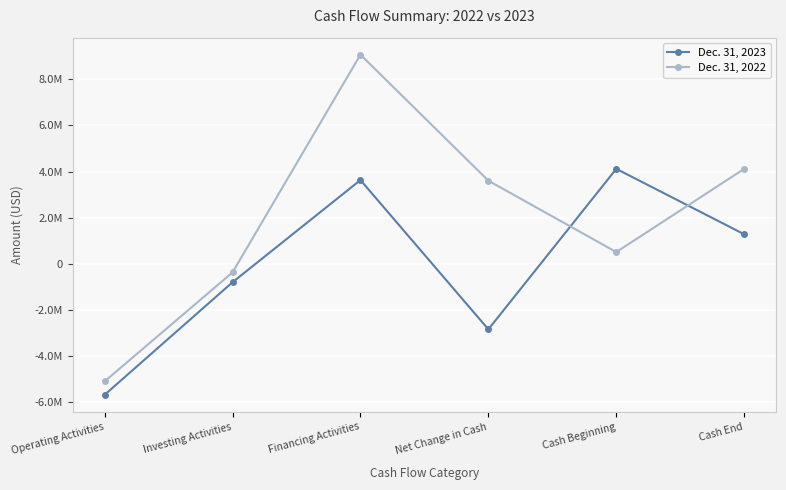

True or false: Dec. 31, 2023 has more than 0 interior local peaks.

True